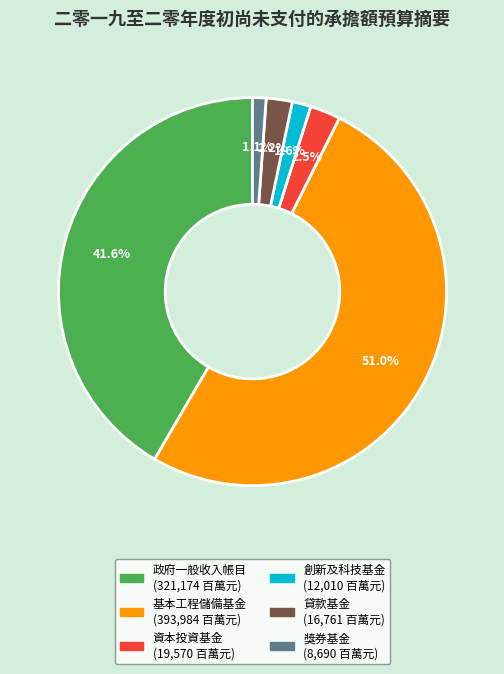

Count the number of slices in the pie.

6